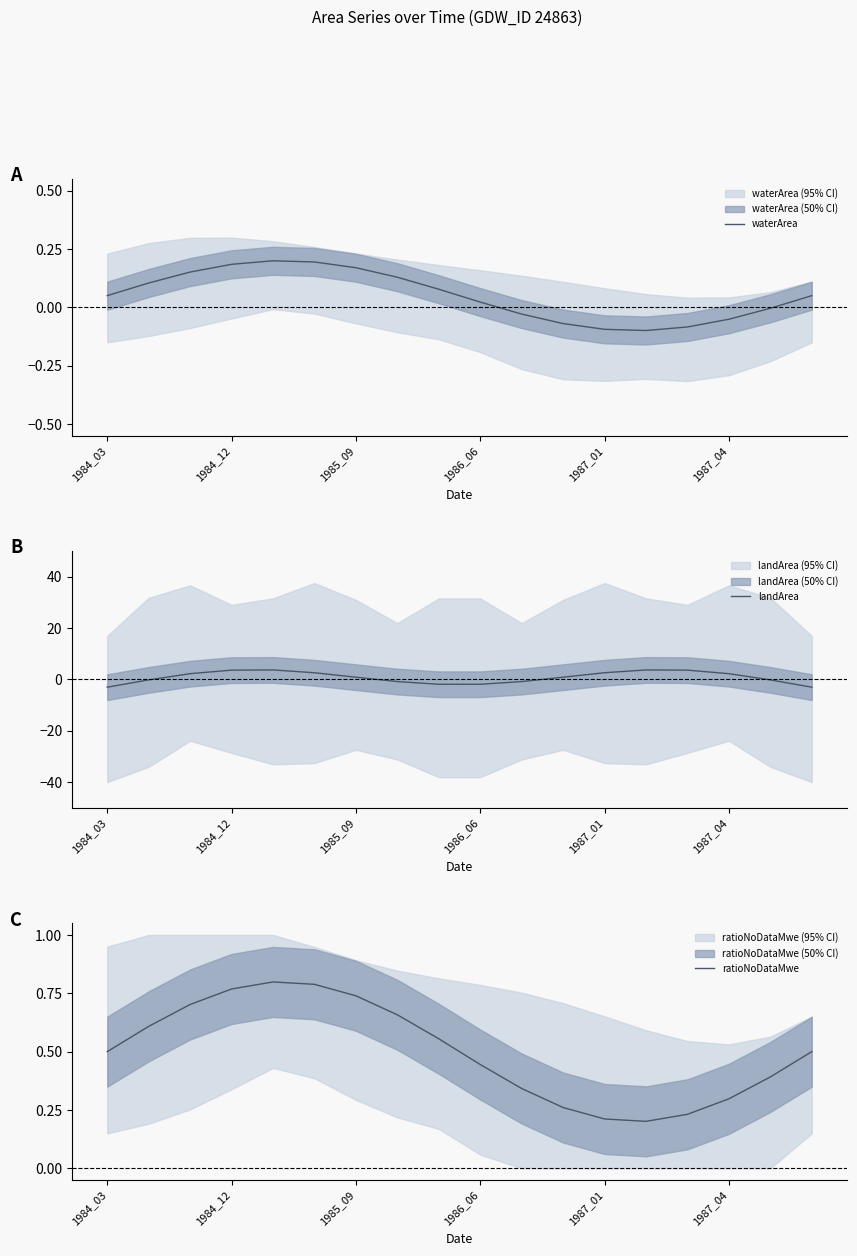

Which series has the widest spread of values?

landArea